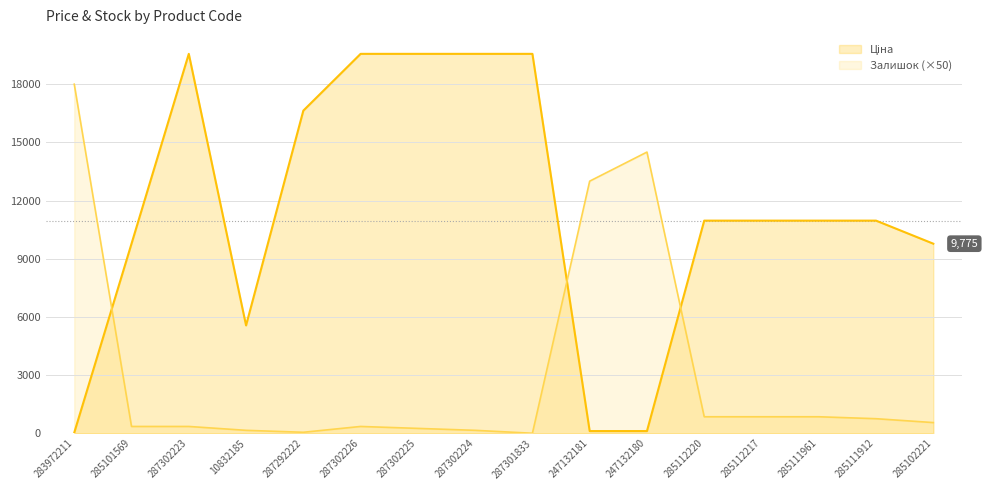

What value does the Ціна series have at 285101569?

9775.5